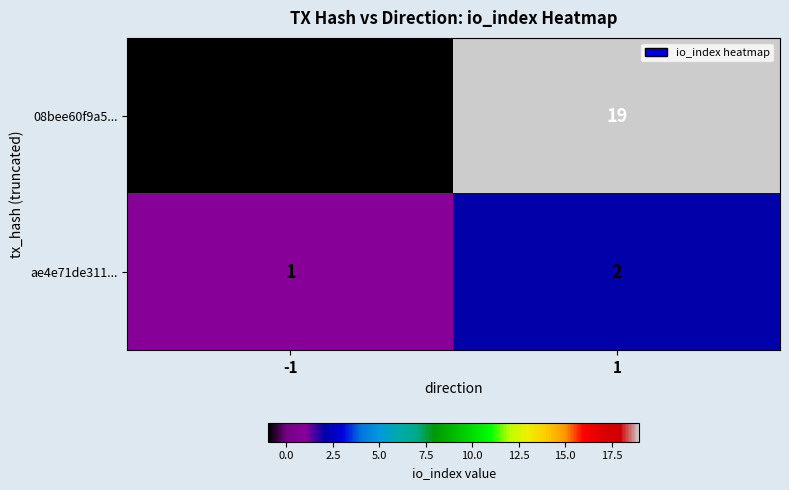

What is the difference between the maximum and minimum values in the 08bee60f9a5... series?

20